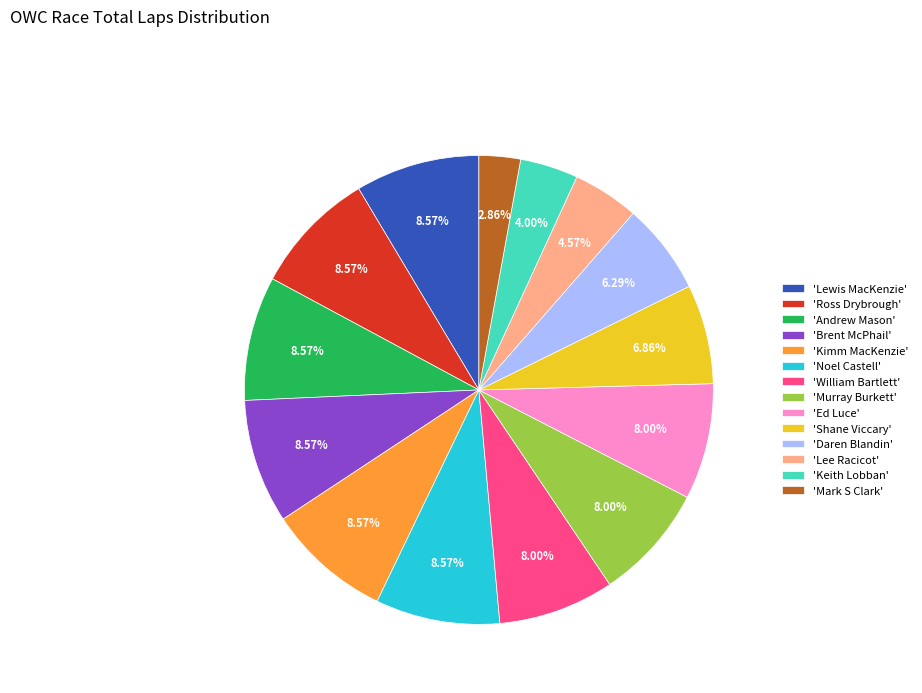

Does 'Noel Castell' represent more than half of the total?

No